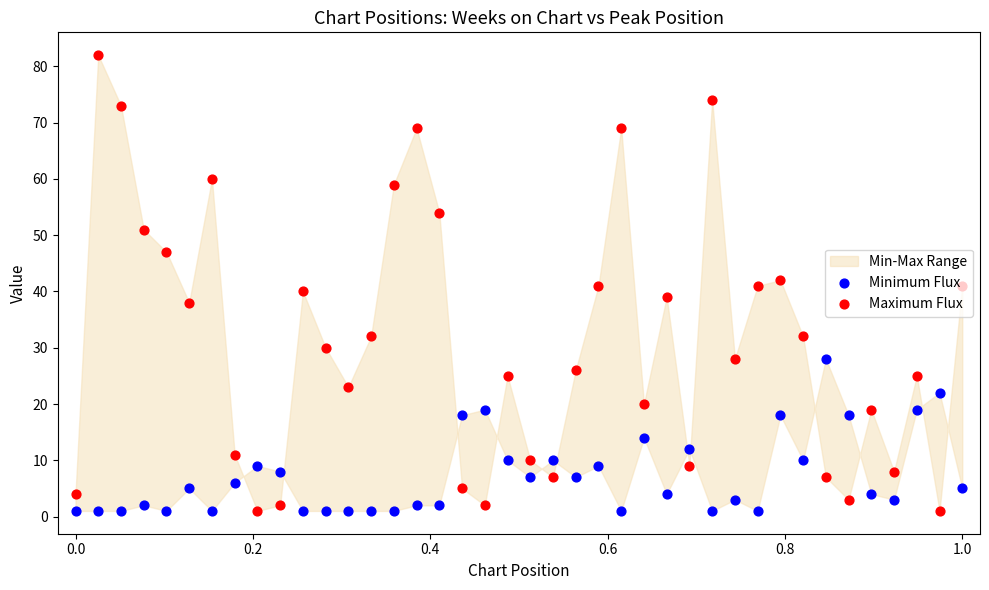

Is the value of Maximum Flux at 1.2 greater than the value of Minimum Flux at 22?

Yes